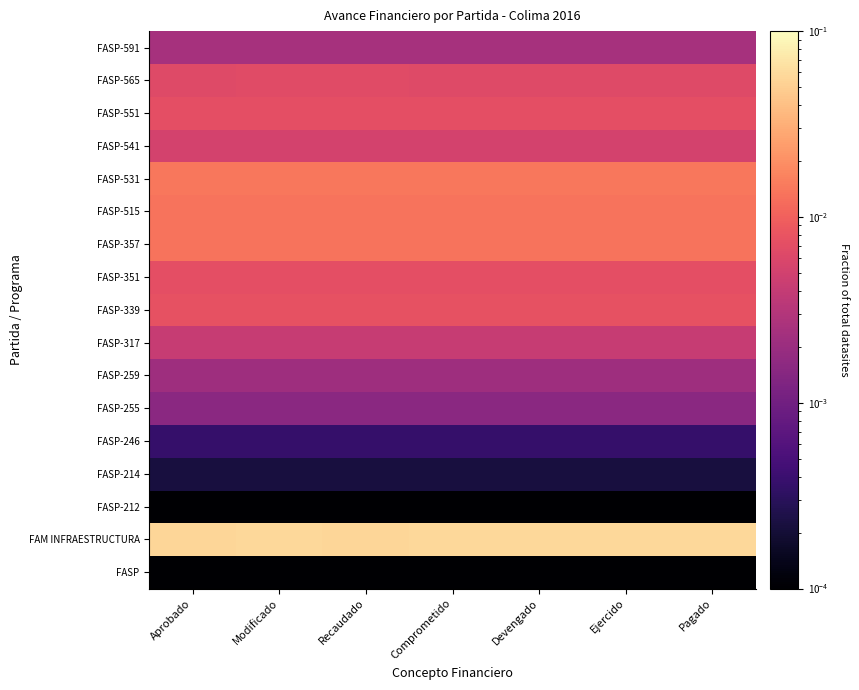

What is the total value across all series at Comprometido?

0.1